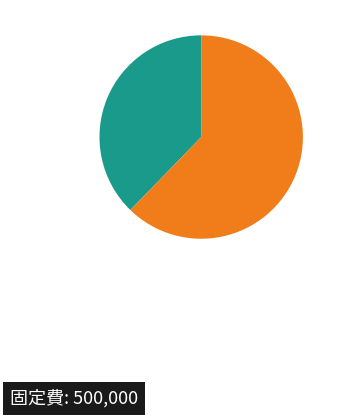

Count the number of slices in the pie.

2